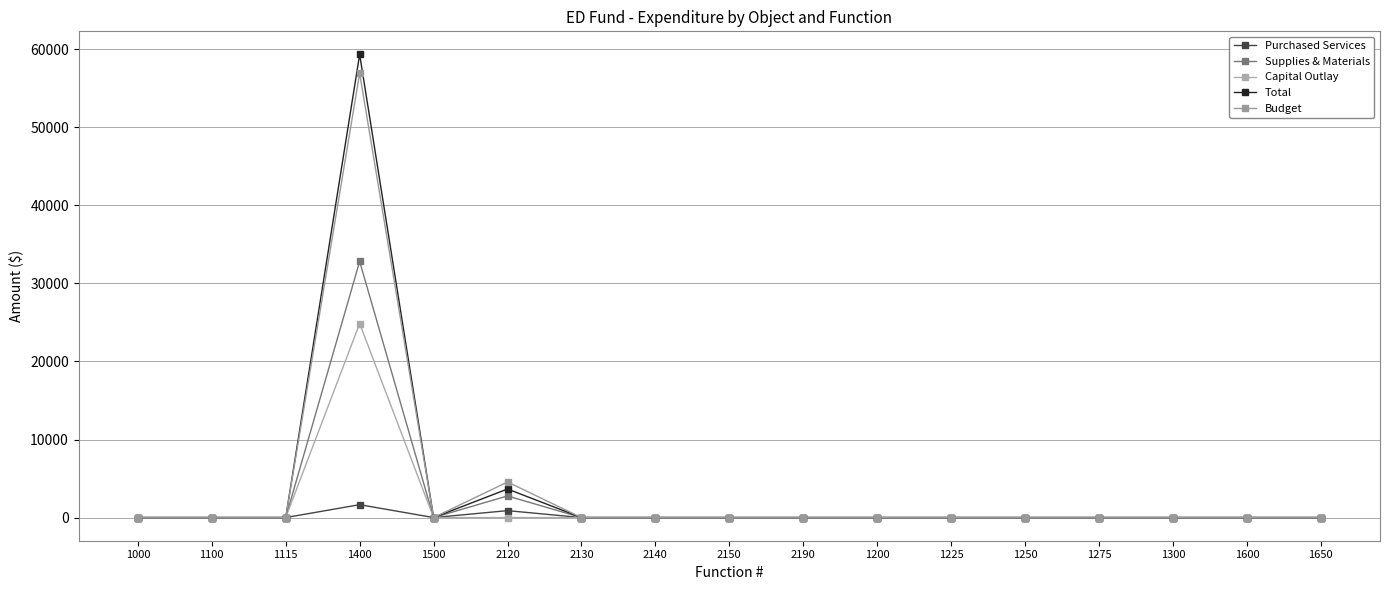

At 2150, list the series in order from smallest to largest.

Purchased Services, Supplies & Materials, Capital Outlay, Total, Budget